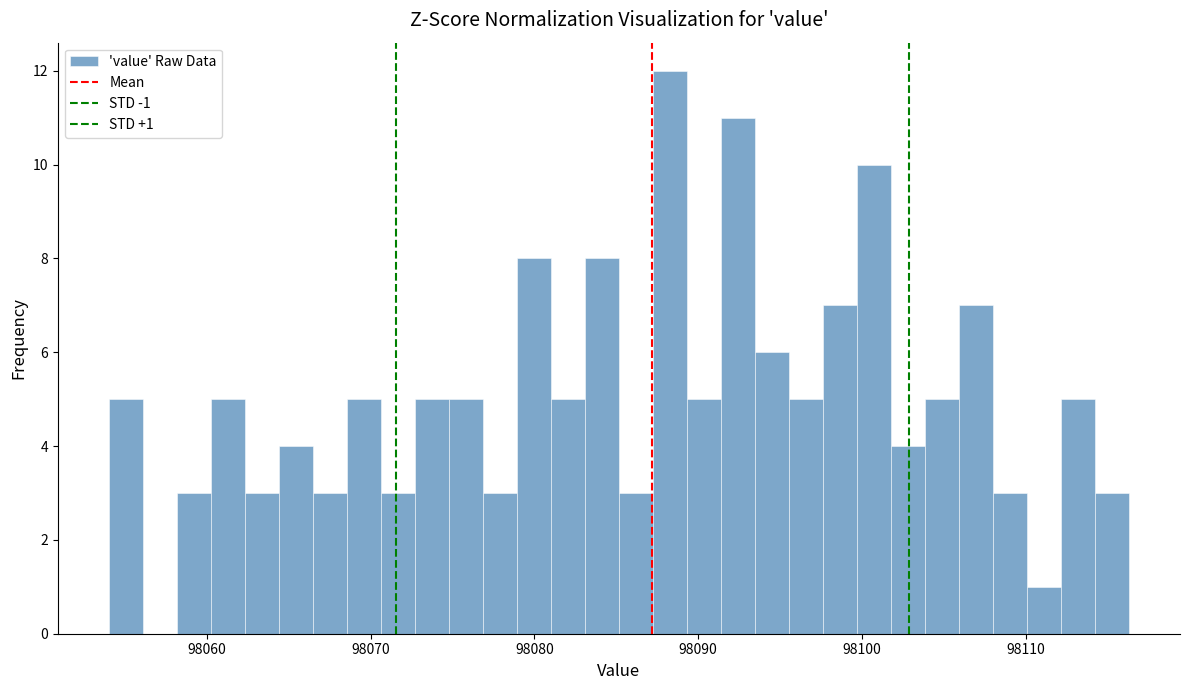

Around what value on the x-axis is the tallest bar? Give the approximate position of its centre, as read against the axis.

98088